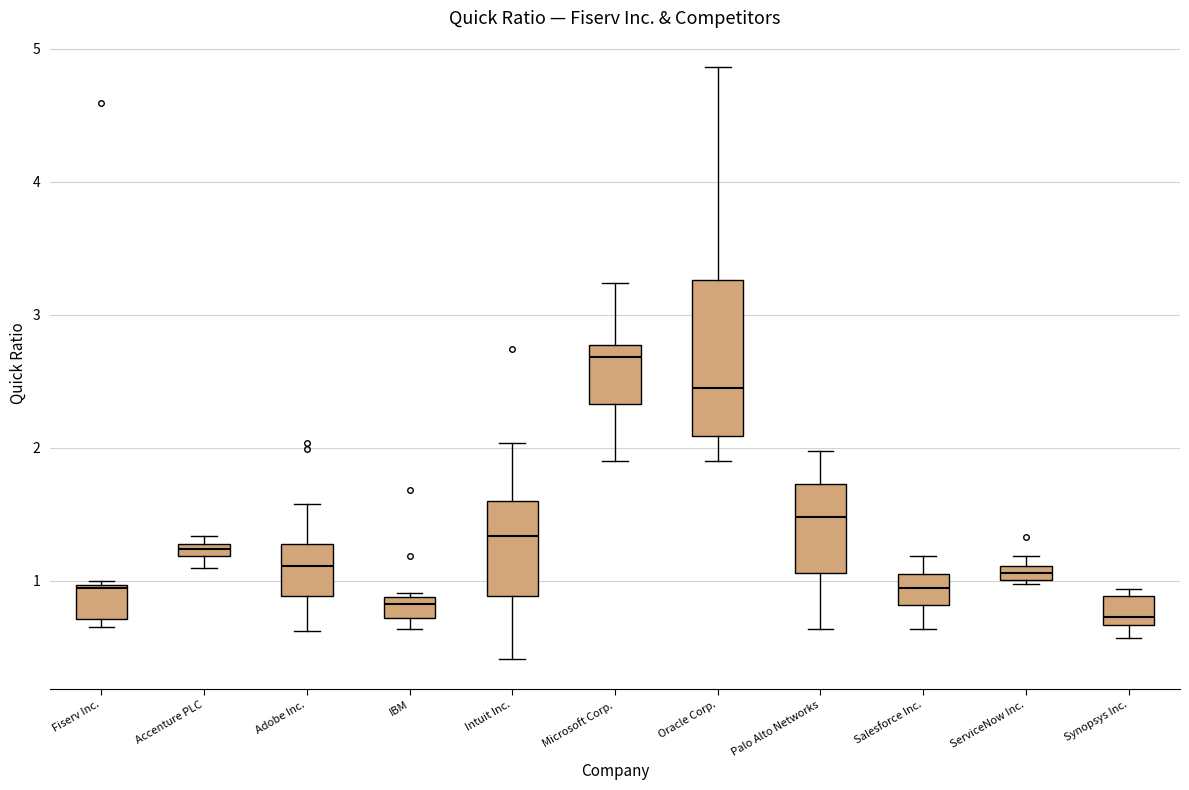

Where is the lower edge of the box for Fiserv Inc. on the y-axis? The values are not printed on the chart, so give them approximately, as read against the axis.

0.7